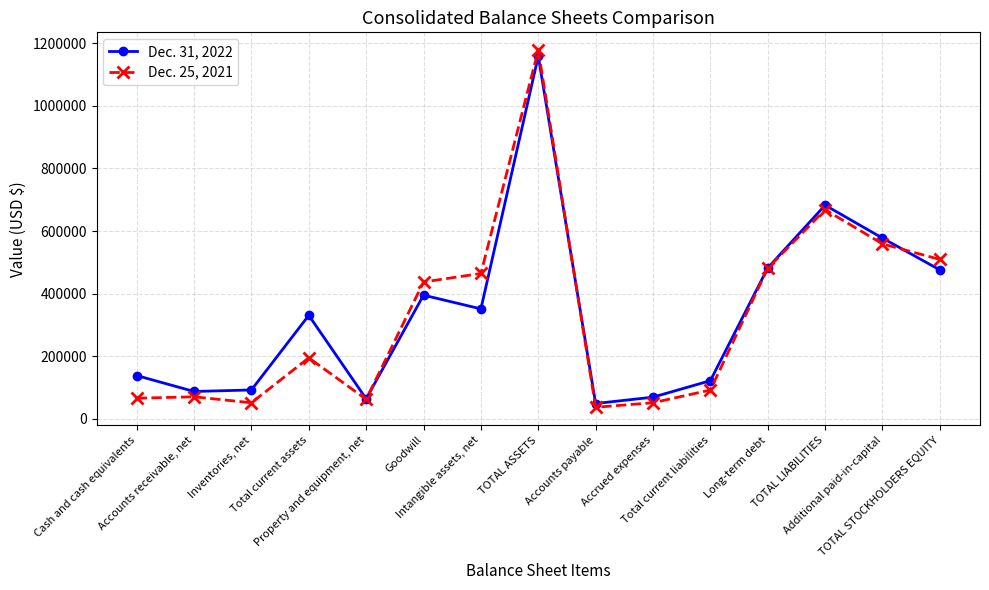

What is the greatest value displayed?

1177931